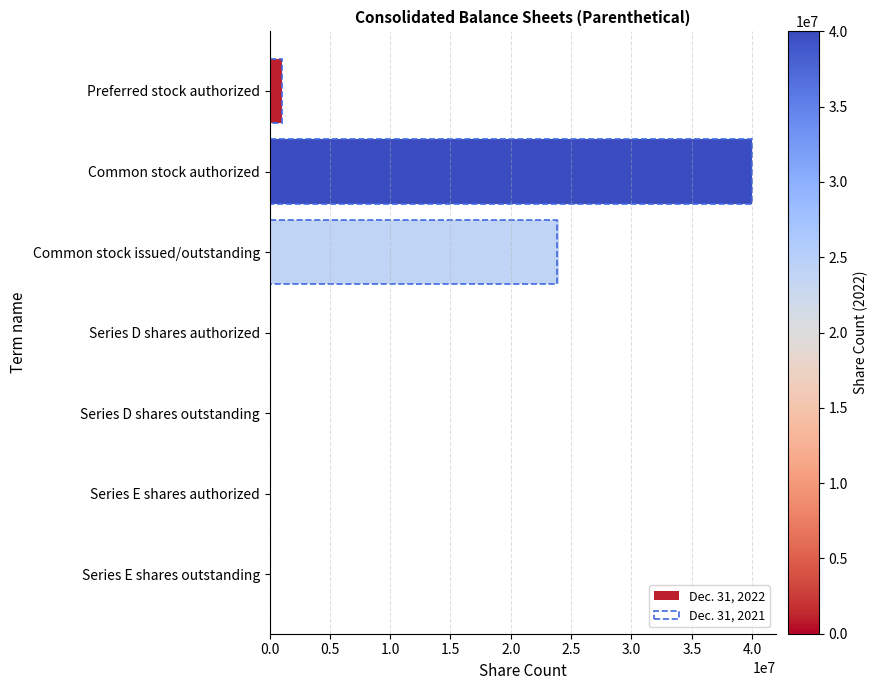

Reading left to right, list all the values displayed in this chart.

Dec. 31, 2022: 1000000	40000000	24016009	30000	30000	44000	44000
Dec. 31, 2021: 1000000	40000000	23840471	30000	30000	44000	44000